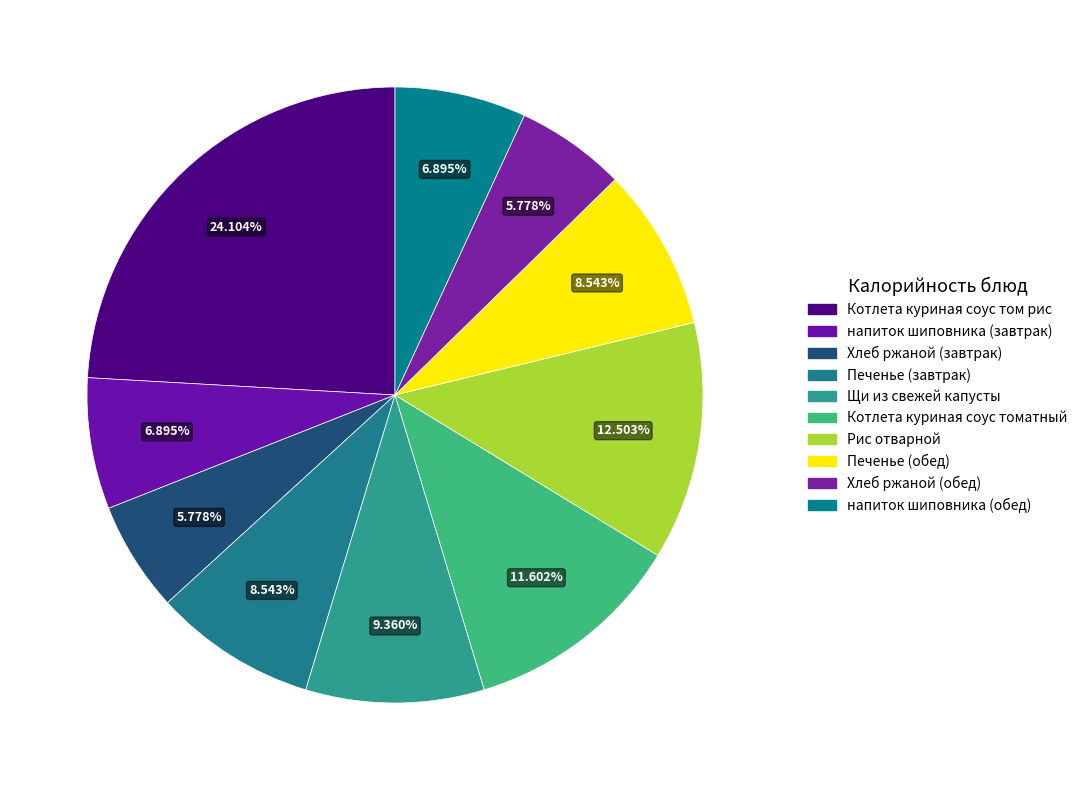

To the nearest percent, what percentage of the pie is Котлета куриная соус томатный?

12%